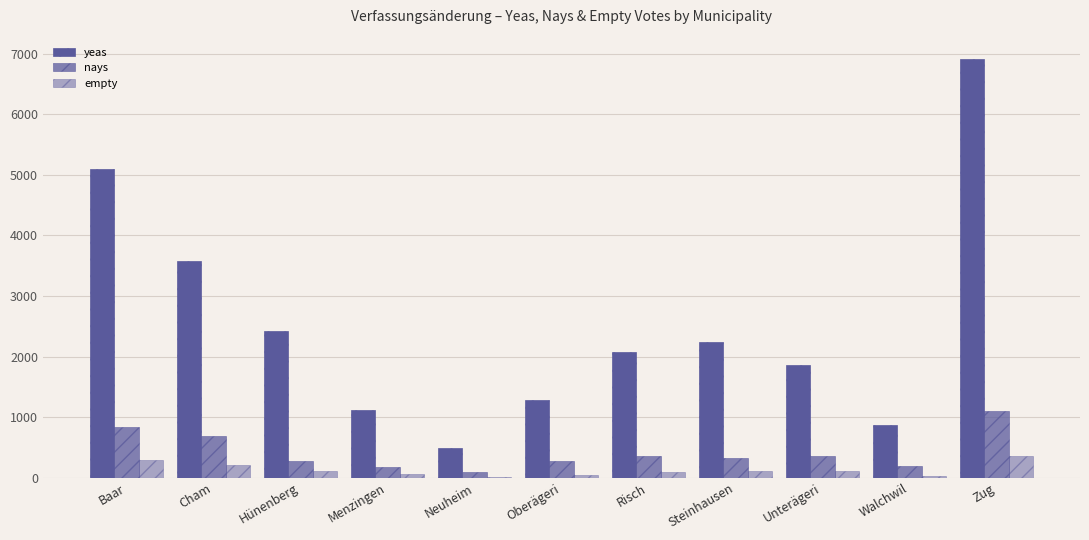

At how many categories does at least one series exceed 5904?

1